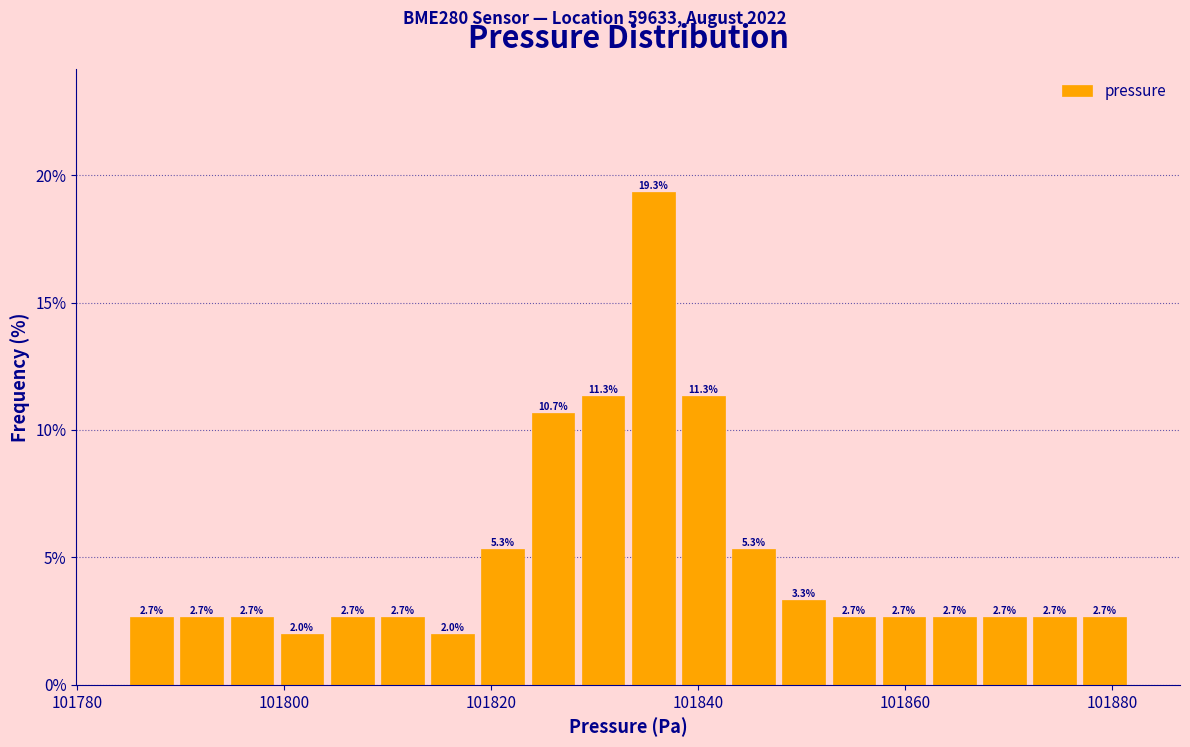

Around what value on the x-axis is the tallest bar? Give the approximate position of its centre, as read against the axis.

101836